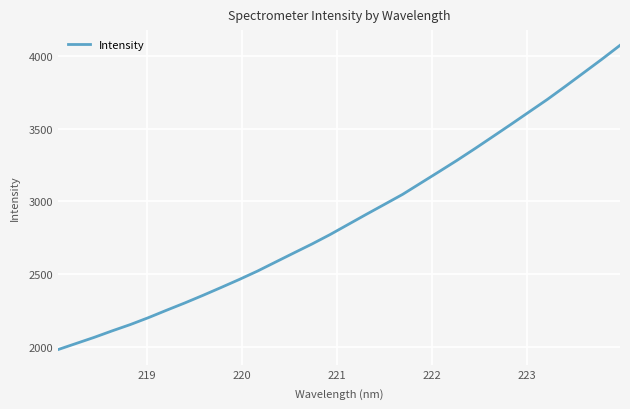

What is the maximum value shown in the chart?

4074.9